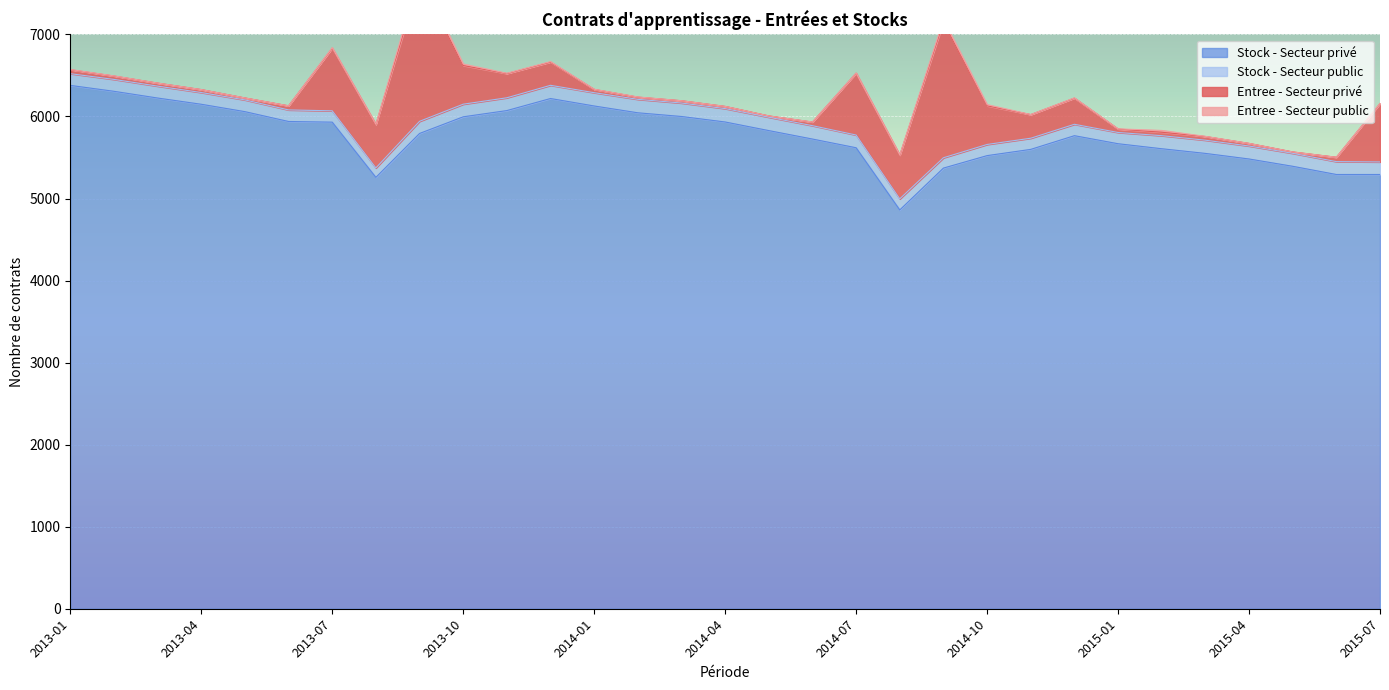

What is the difference between the second highest and minimum values in the Entree - Secteur privé series?

1636